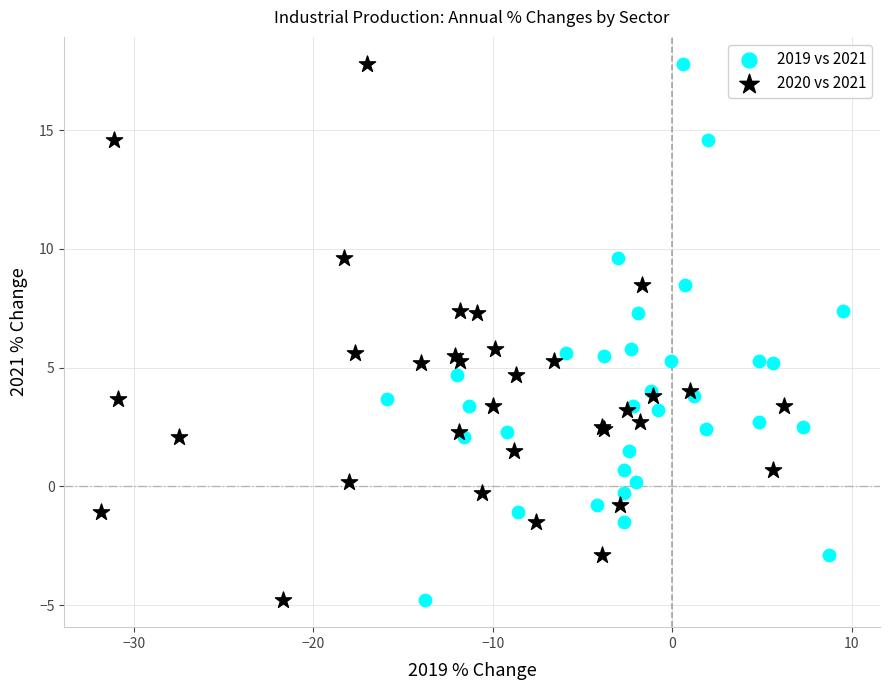

What are all the series names shown in the legend?

2019 vs 2021, 2020 vs 2021